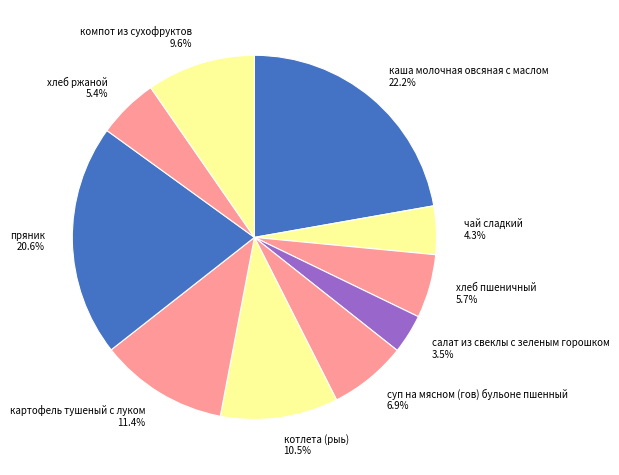

Is there any slice that represents more than half of the pie?

No